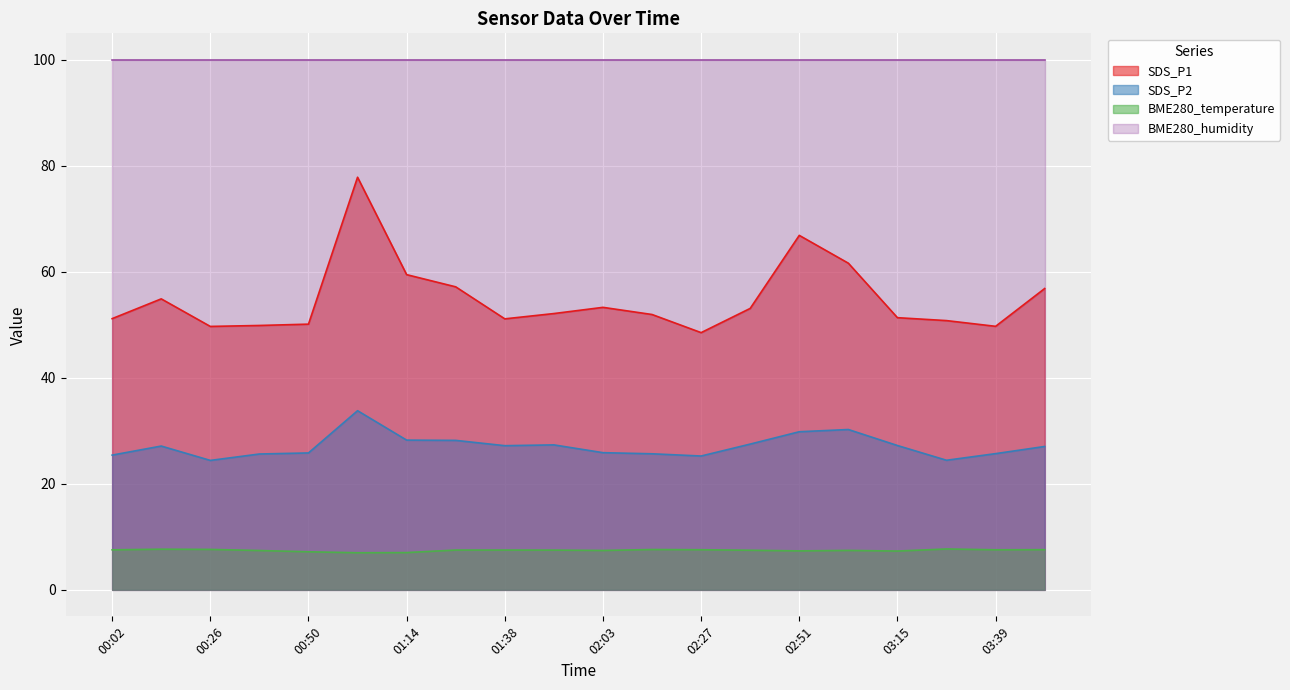

What is the minimum value shown in the chart?

7.0